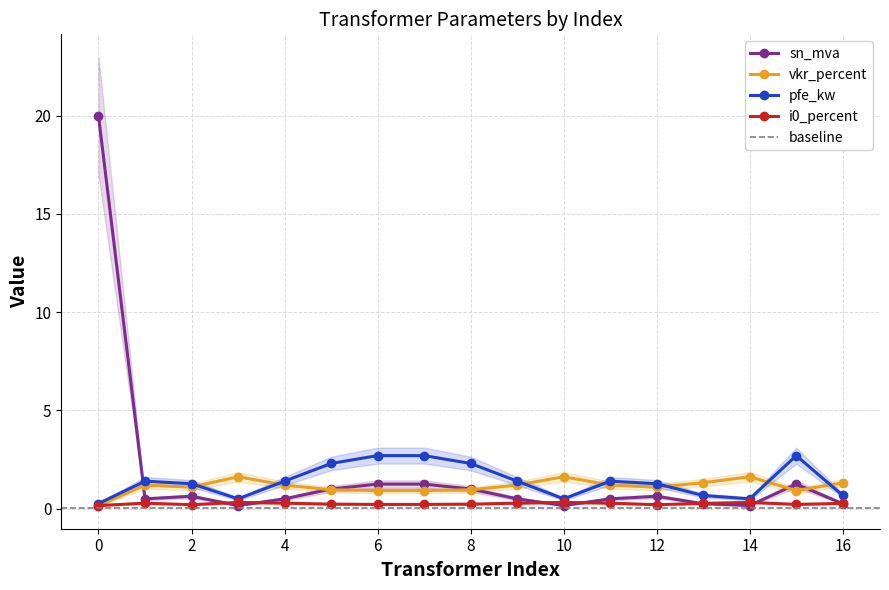

True or false: i0_percent has a value of 0.4 at 1.

False